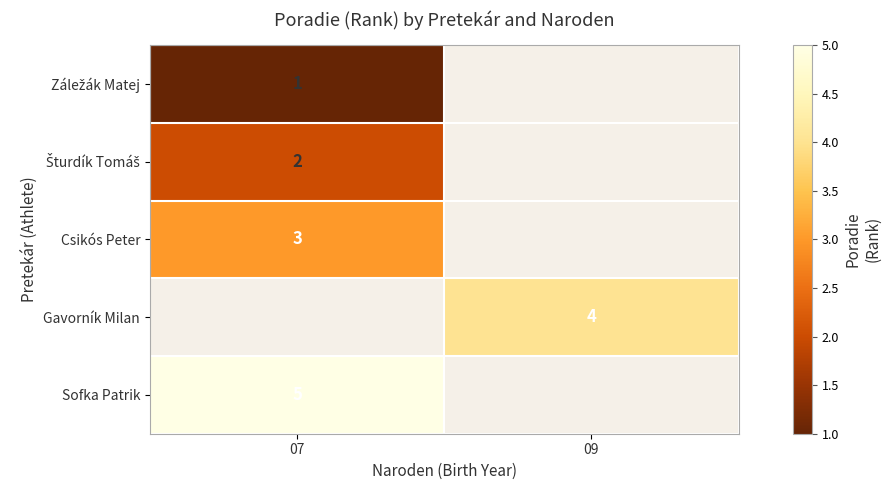

What is the difference between the highest and lowest values at 07?

4.0